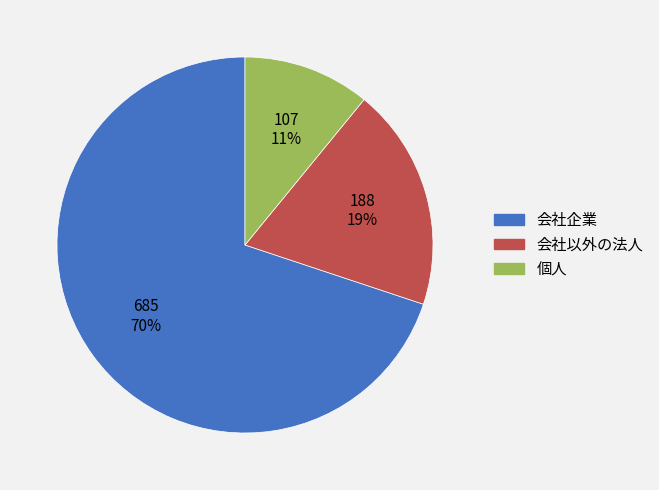

The 会社以外の法人 slice represents 29% of the pie. True or false?

False